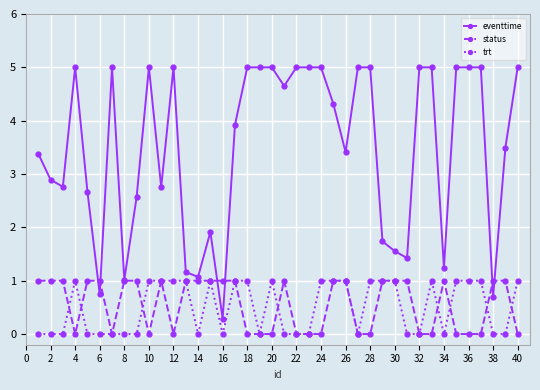

What is the difference between the maximum and minimum values in the status series?

1.0